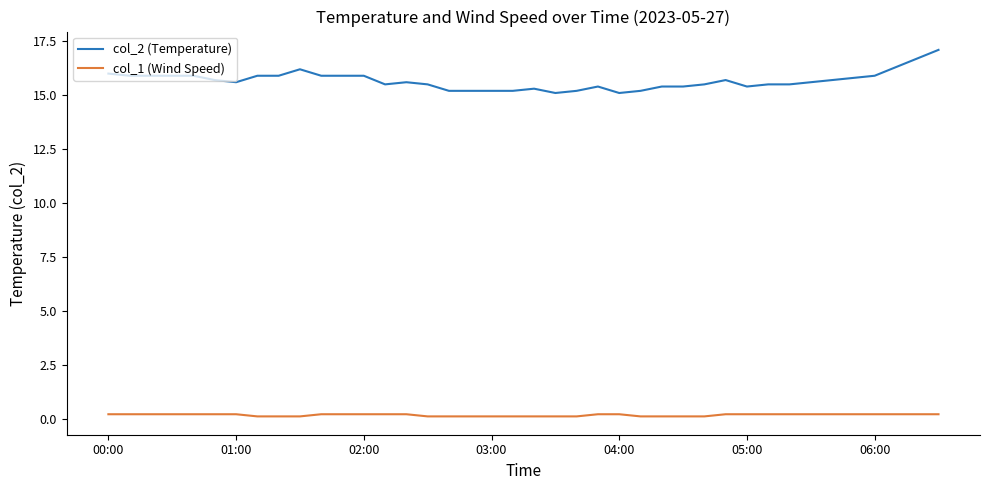

Which series has the widest spread of values?

col_2 (Temperature)